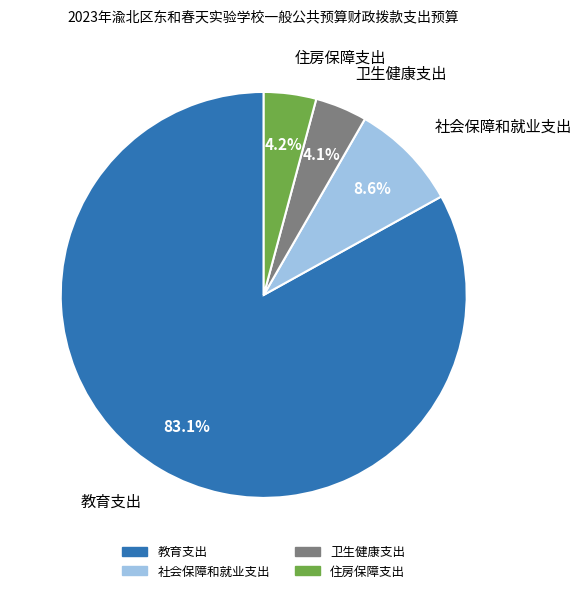

To the nearest percent, what is the combined percentage of 住房保障支出 and 社会保障和就业支出?

13%